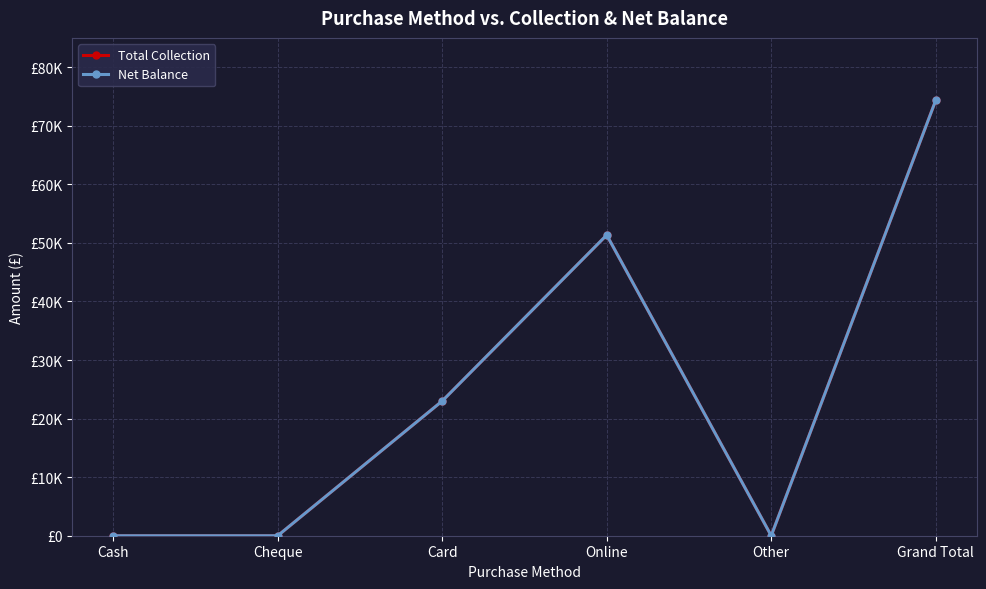

Between Card and Other, which series saw the biggest shift?

Total Collection